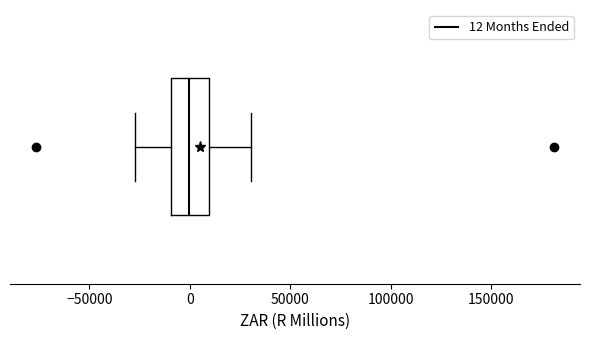

Transcribe this box plot: give where the median line is, the range the box spans, and where the two whiskers end, as read against the x-axis. The values are not printed on the chart, so give them approximately, as read against the axis.

median 0, box -10000 to 10000, whiskers -25000 to 30000